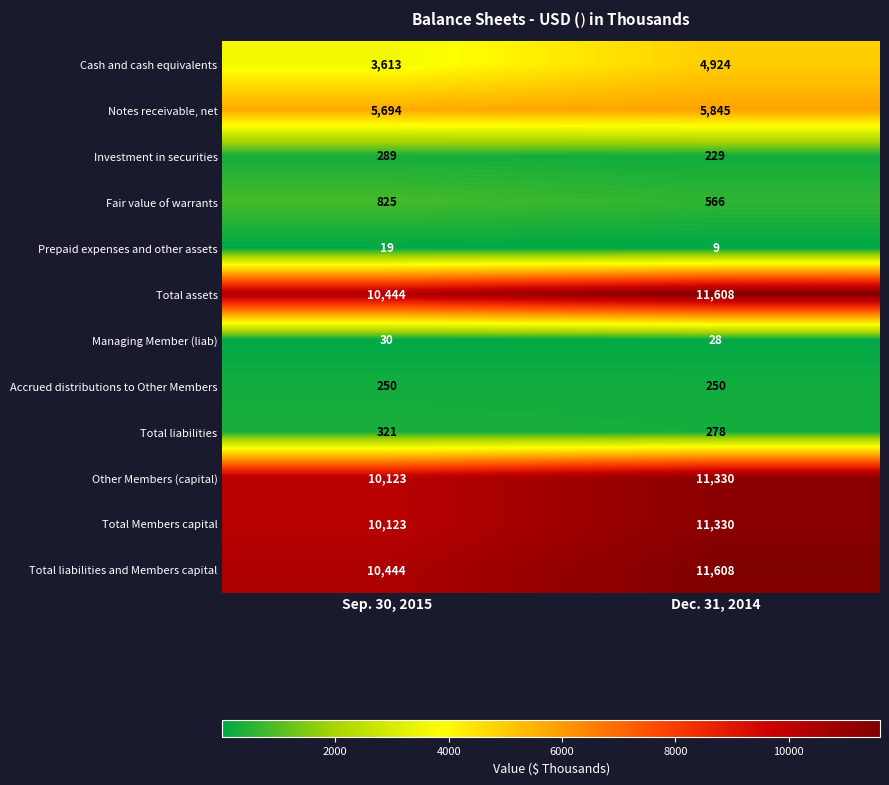

What is the average value of the Managing Member (liab) series?

29